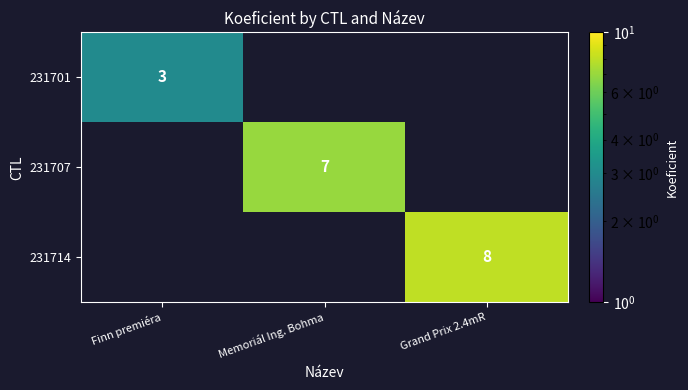

Is it true that 231701 equals 2 at Finn premiéra?

False